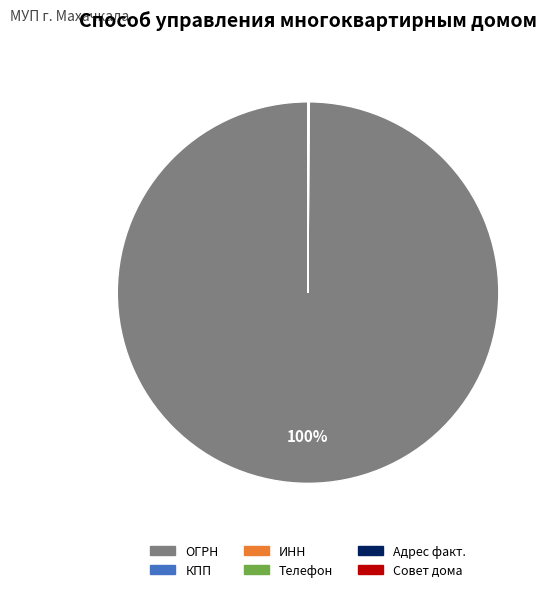

Which category has the biggest portion of the pie?

ОГРН